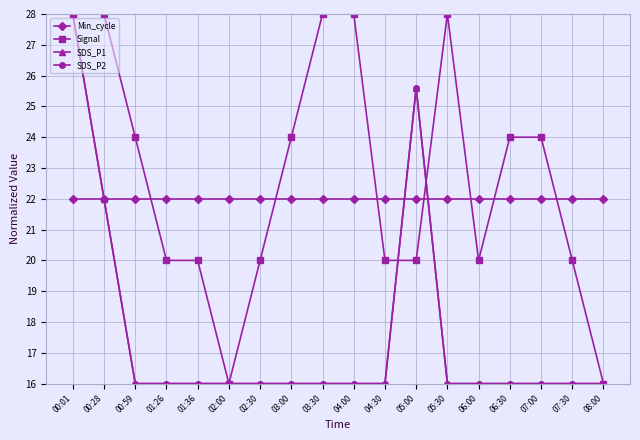

Which series has the widest spread of values?

Signal